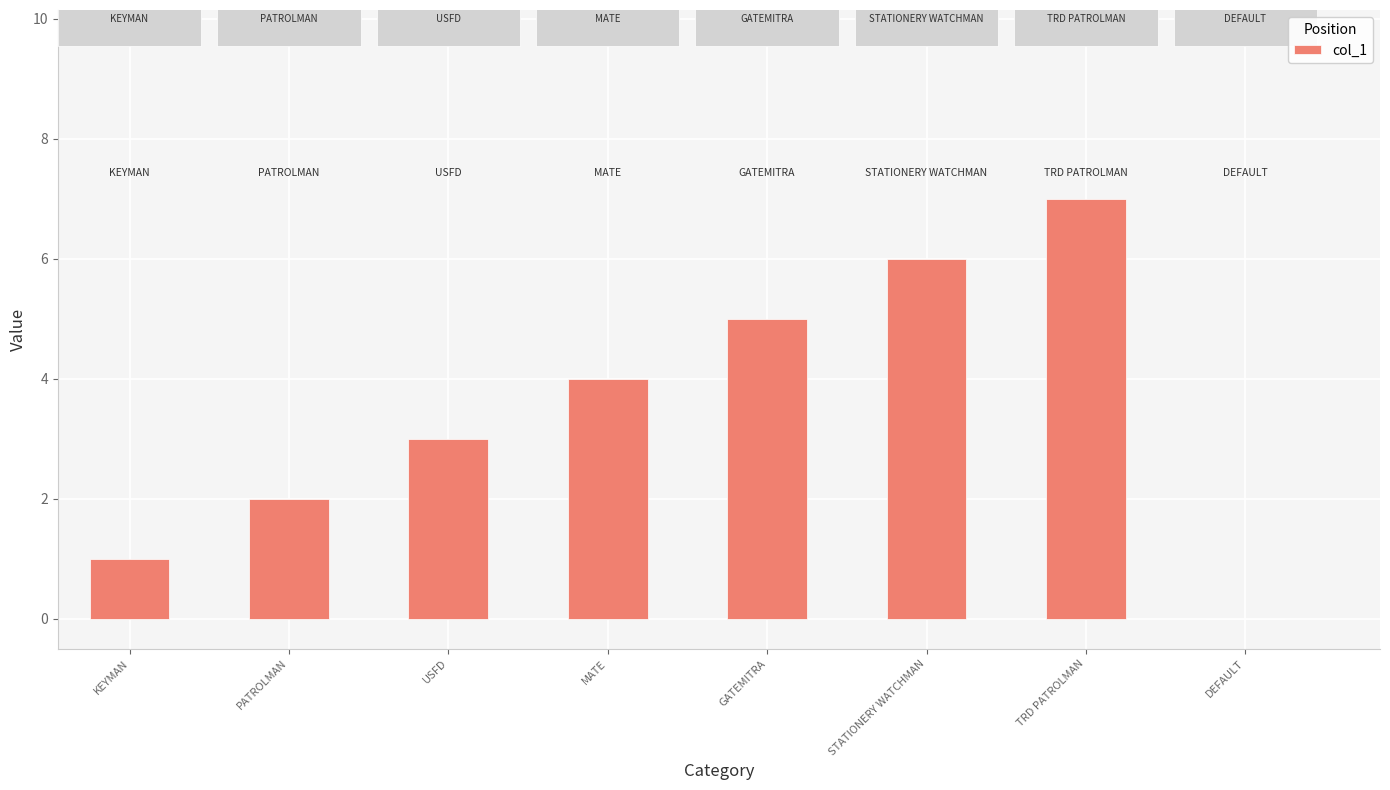

What is the difference between the maximum and minimum values?

7